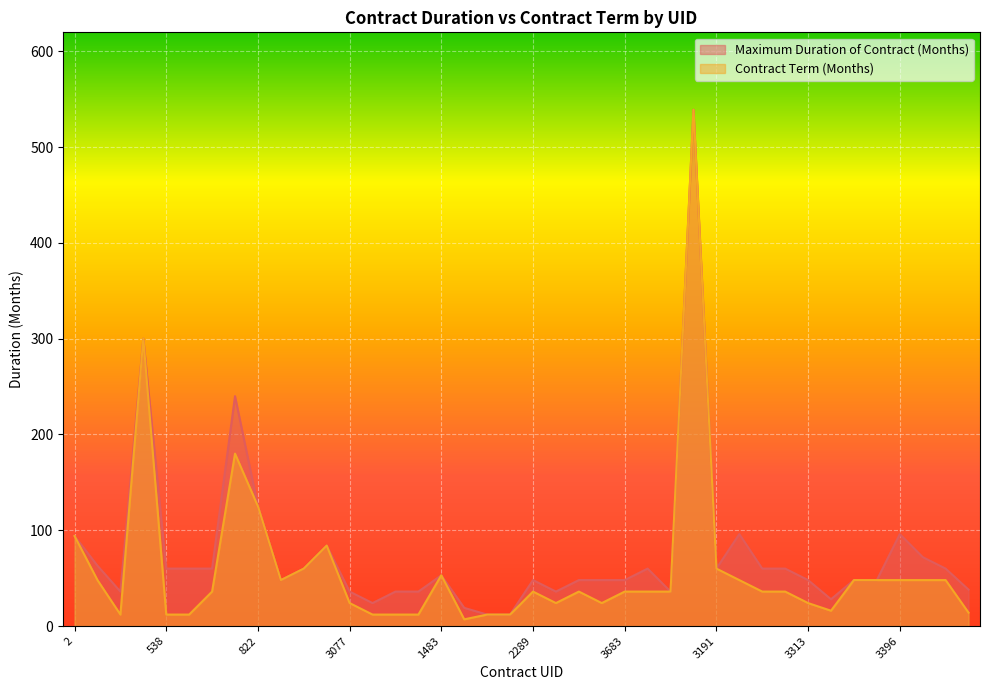

What is the difference between the second highest and second lowest values in the Maximum Duration of Contract (Months) series?

288